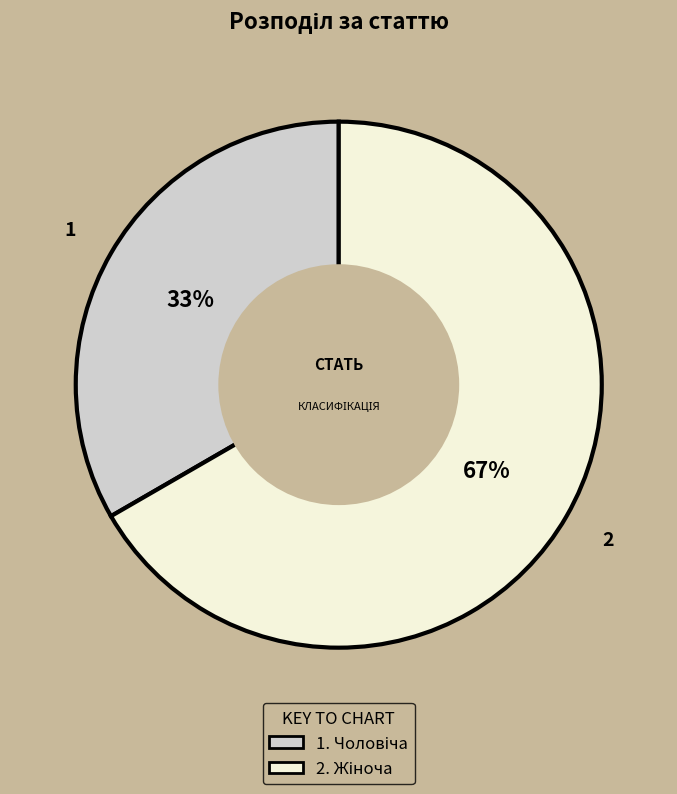

Does any single category account for the majority?

Yes